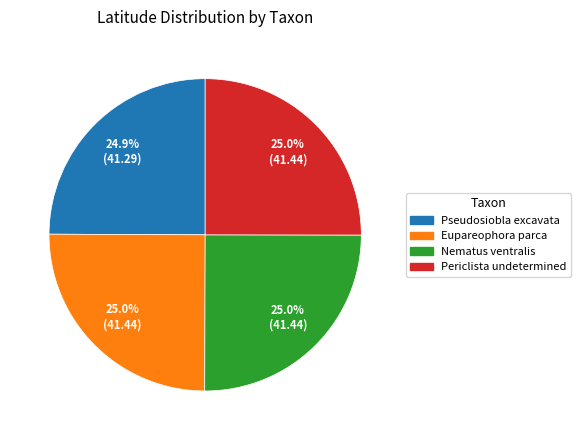

Approximately how many times larger is the value at Periclista undetermined compared to Nematus ventralis?

1.0